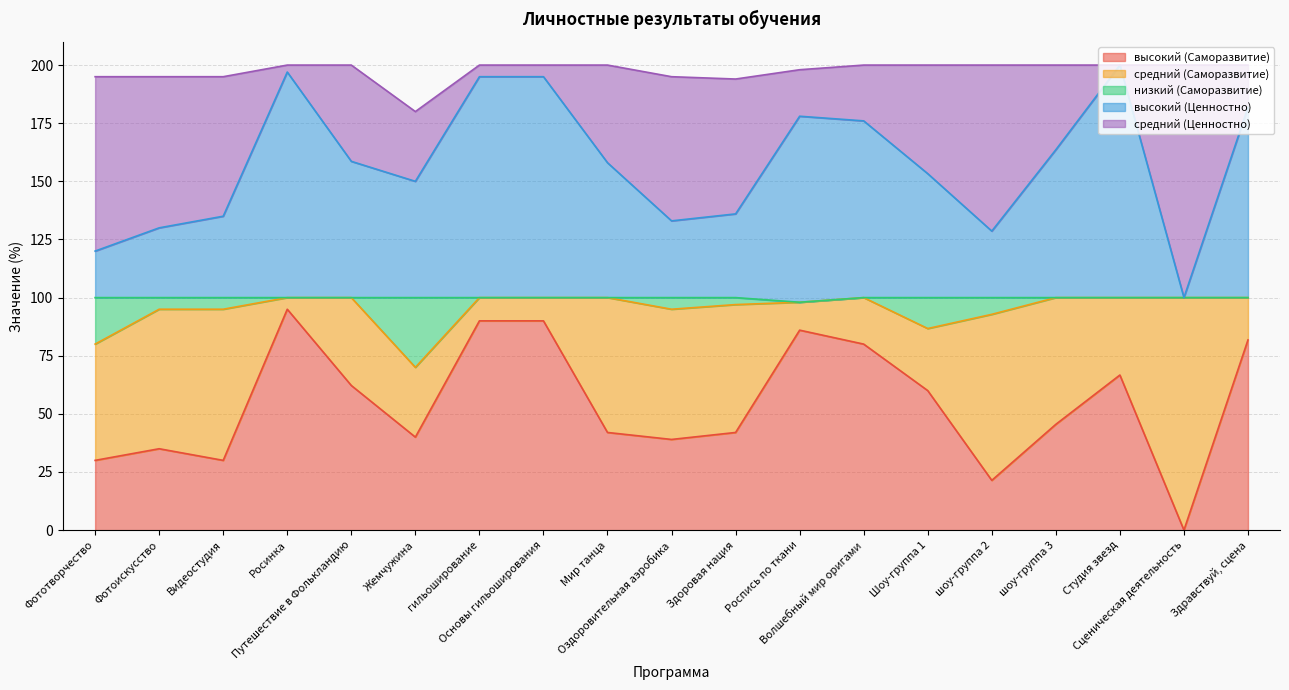

What is the maximum value for высокий (Саморазвитие)?

95.0